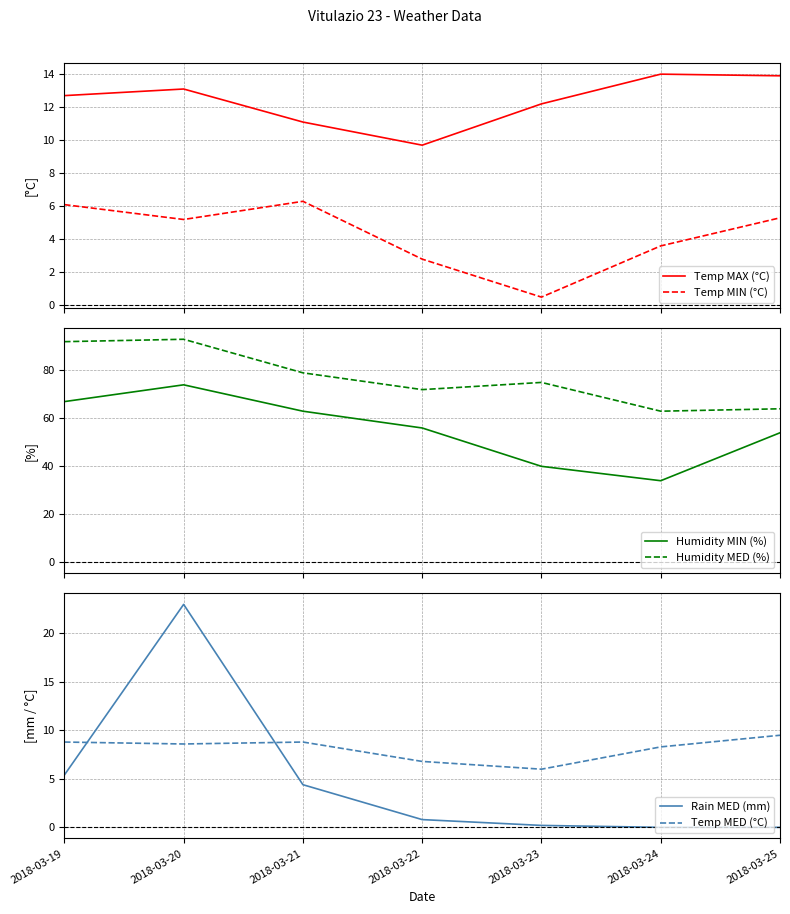

True or false: Rain MED (mm) and Humidity MED (%) intersect in this chart.

False